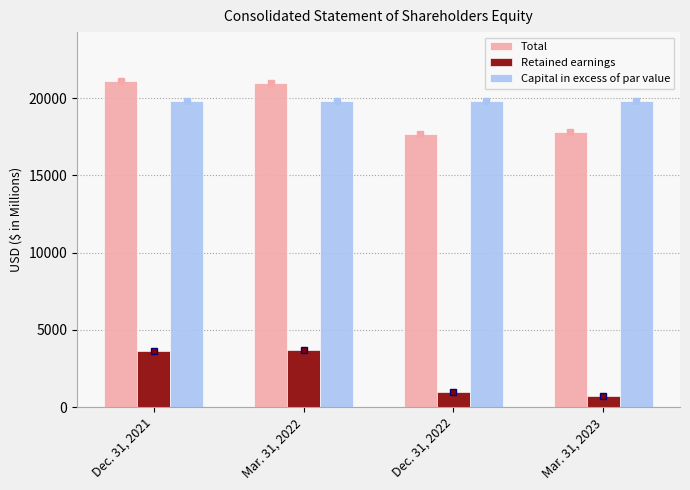

At Mar. 31, 2023, list the series in order from largest to smallest.

Capital in excess of par value, Total, Retained earnings